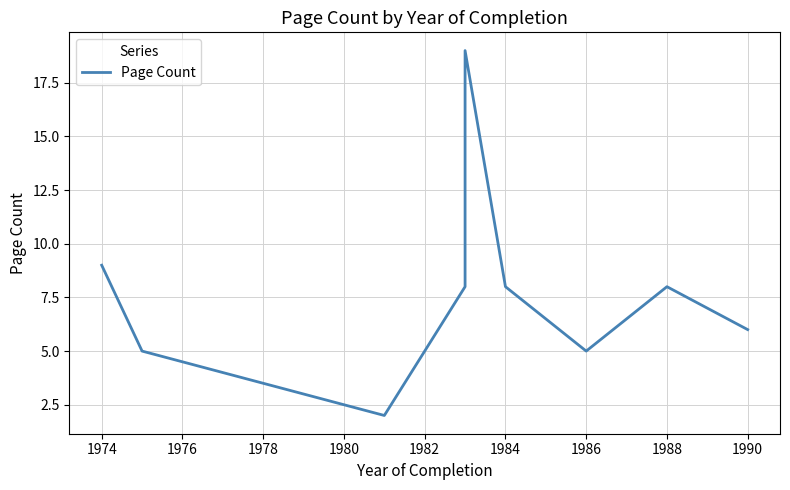

How many interior local peaks (higher than both neighbors) does the data have?

2